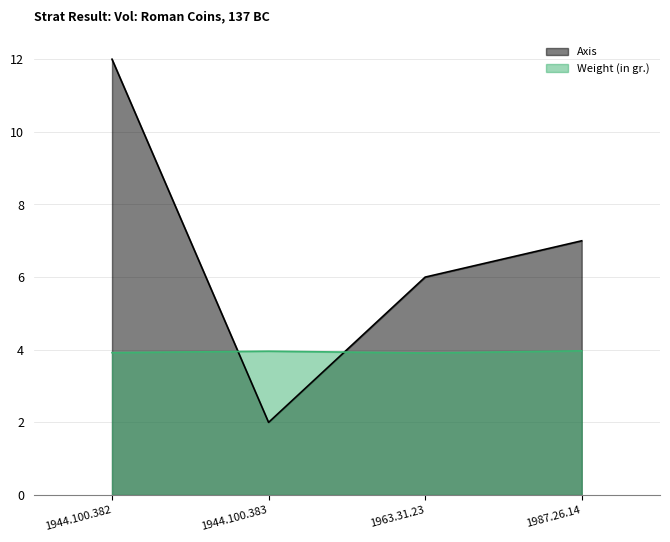

What is the sum of the Axis values at 1944.100.382 and 1963.31.23?

18.0